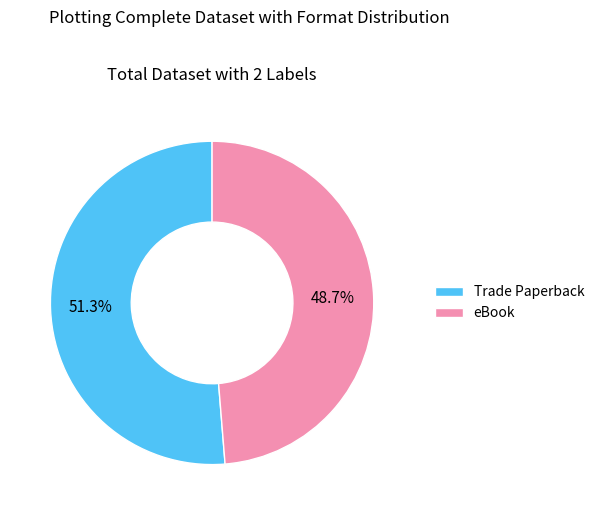

Rank the categories by value from highest to lowest.

Trade Paperback, eBook